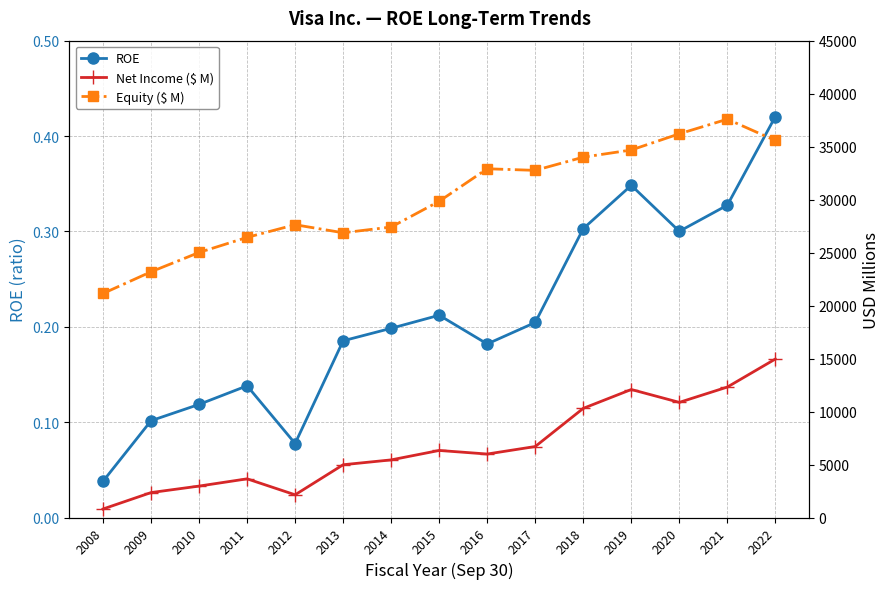

What is the difference between the second highest and second lowest values in the Equity ($ M) series?

13021.0